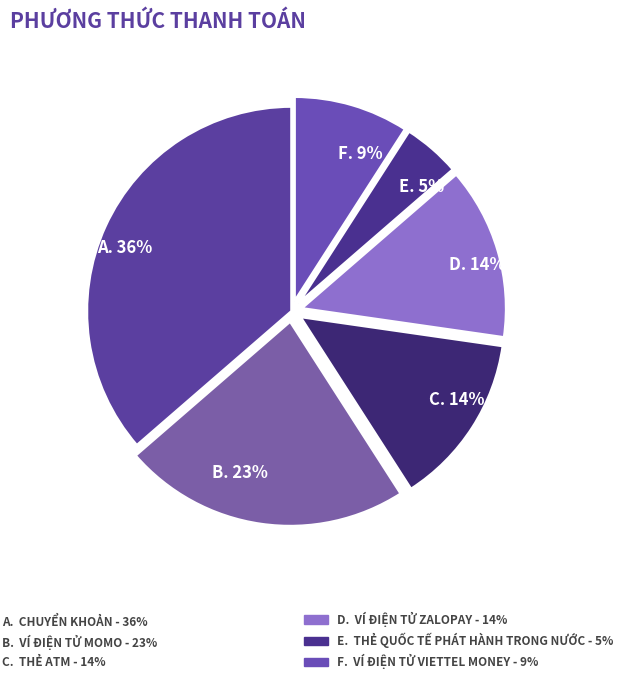

Is there any slice that represents more than half of the pie?

No